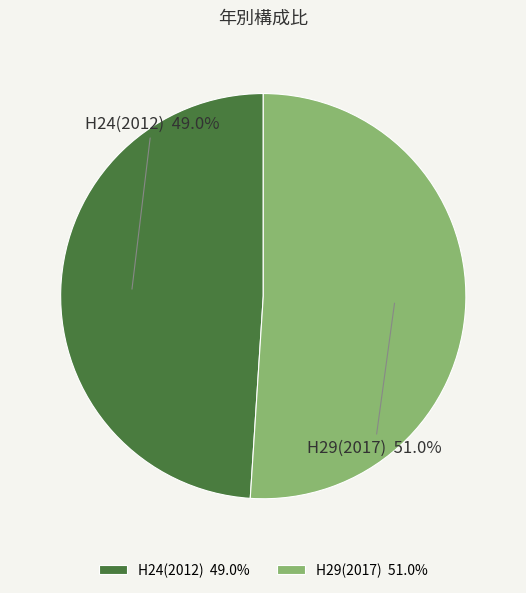

Which slice represents more than half of the pie?

H29(2017)